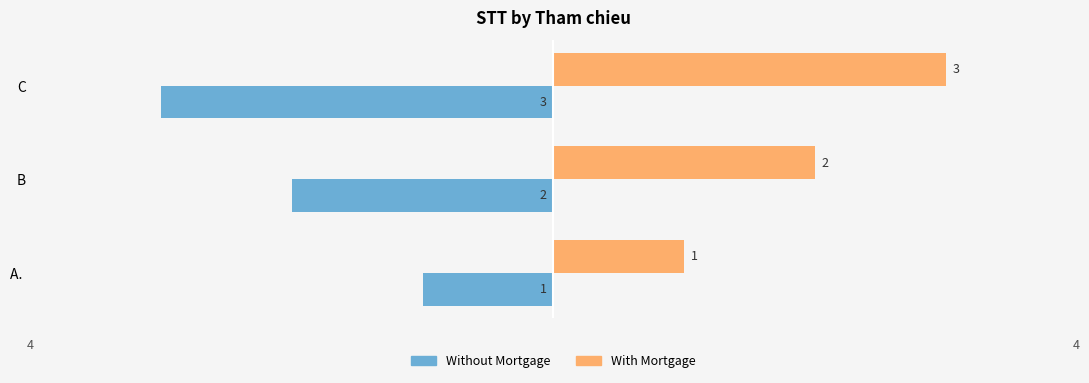

What is the difference between the maximum and minimum values in the With Mortgage series?

2